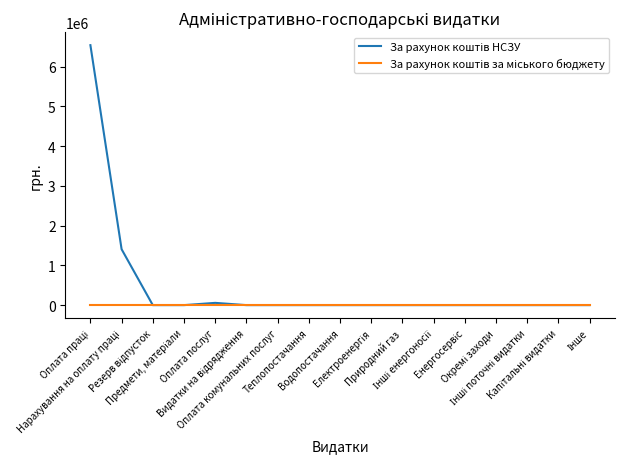

True or false: За рахунок коштів за міського бюджету and За рахунок коштів НСЗУ intersect in this chart.

False